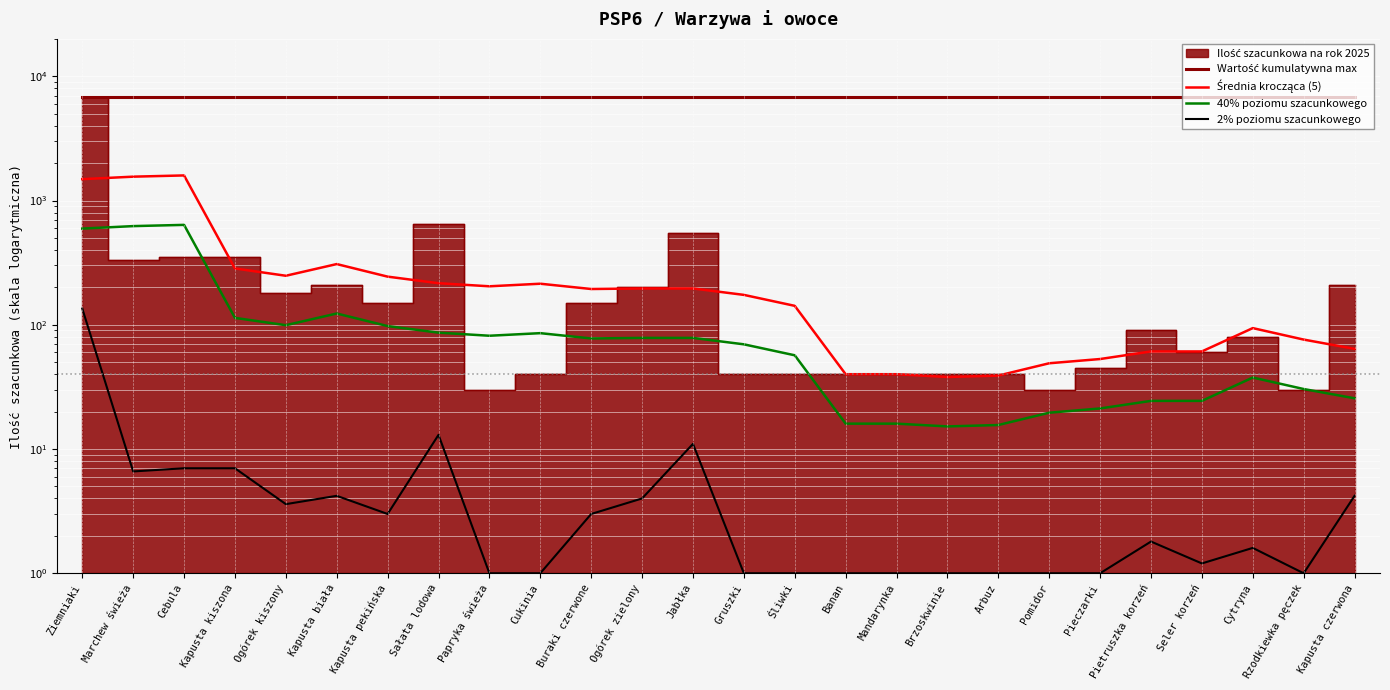

How many interior local valleys does the Średnia krocząca (5) series have?

4